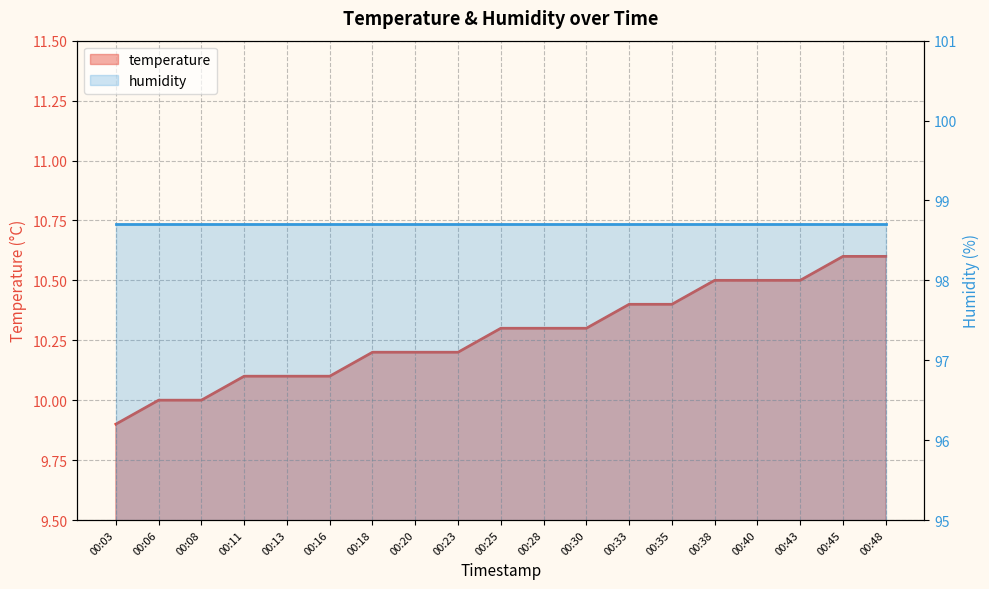

What is the ratio of the value at 00:16 to the value at 00:25?

1.0